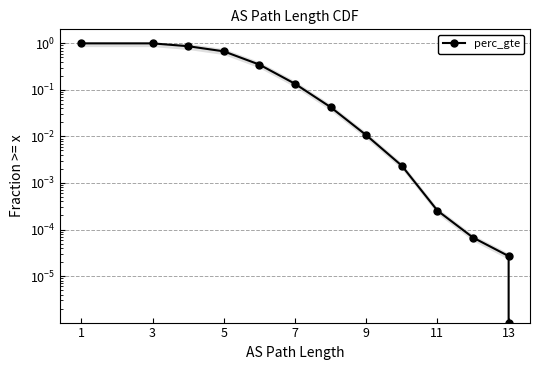

At which category does the chart reach its peak across all series?

1